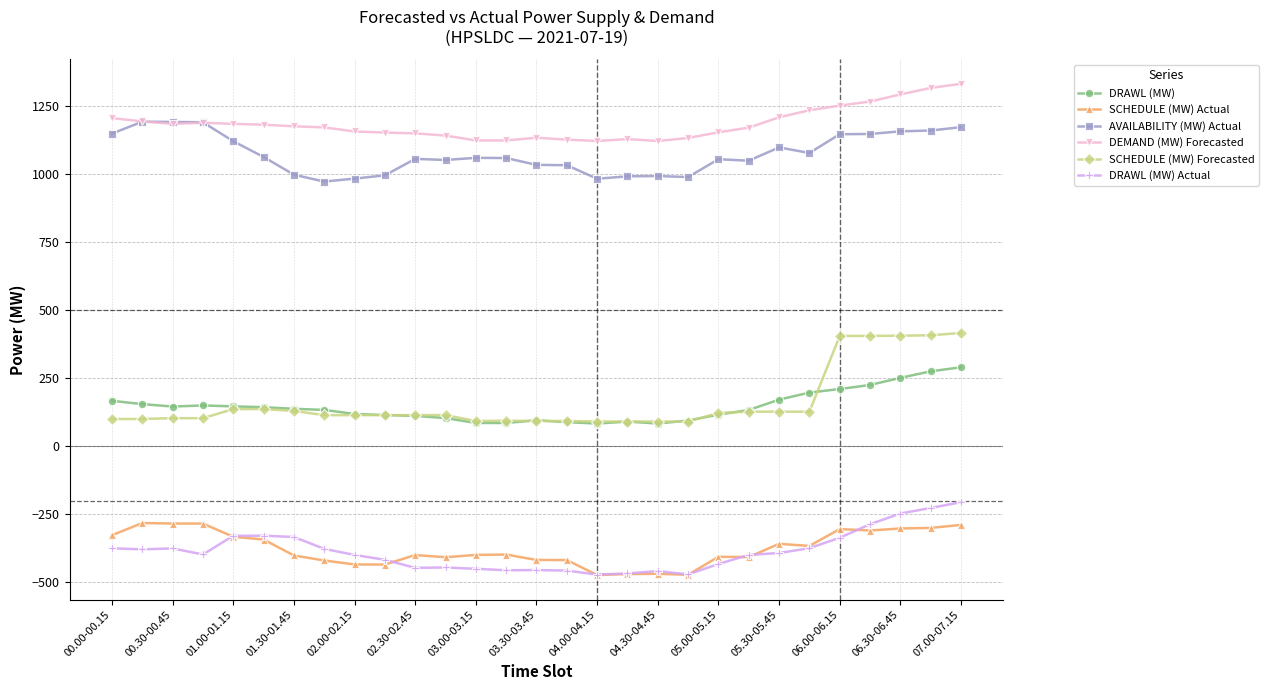

True or false: DRAWL (MW) and DEMAND (MW) Forecasted intersect in this chart.

False